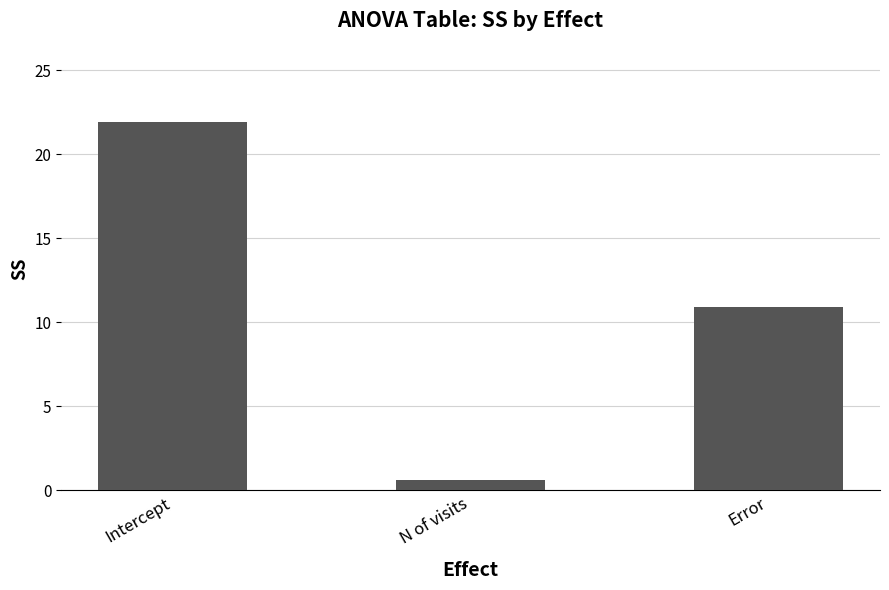

What is the greatest value displayed?

21.9